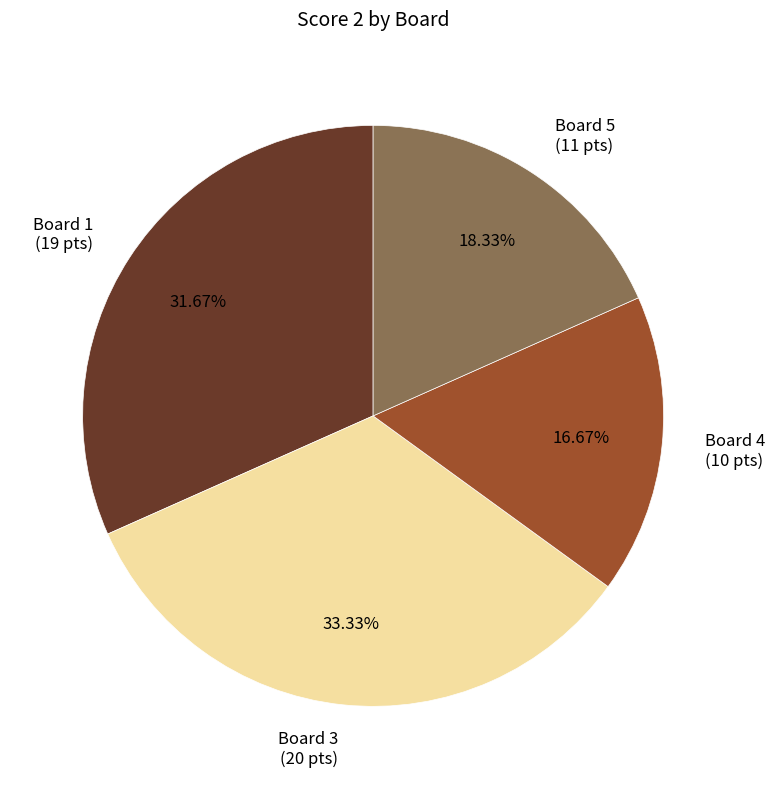

To the nearest percent, what is the difference between the largest and smallest slice percentages?

17%